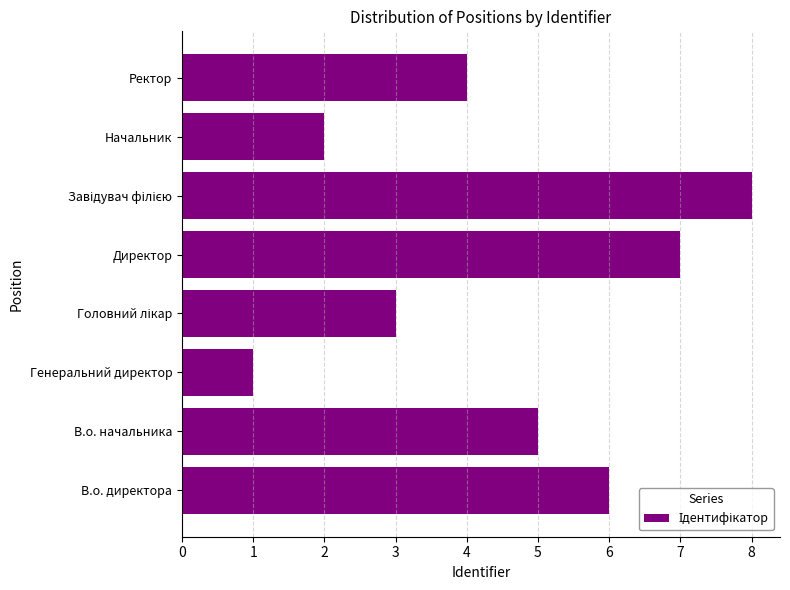

Reading top to bottom, list all the values displayed in this chart.

4	2	8	7	3	1	5	6